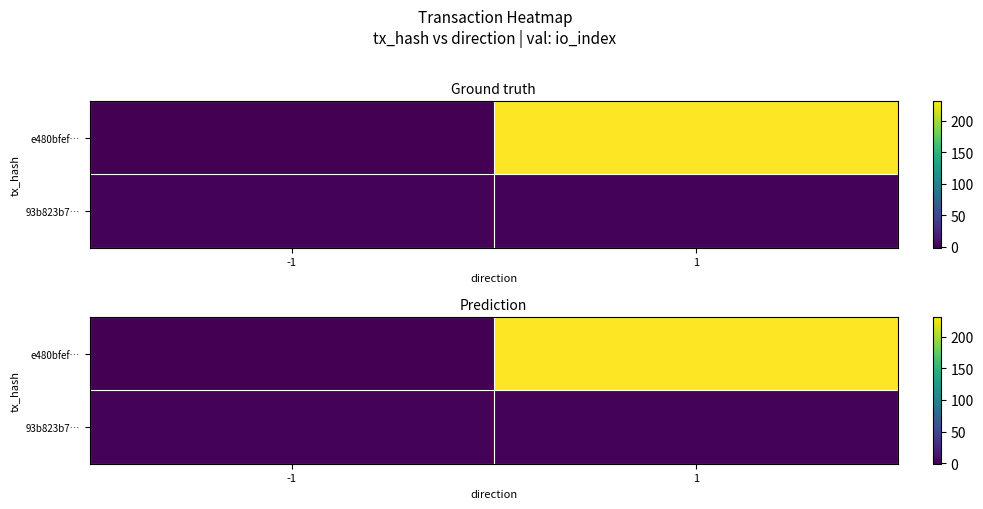

What is the difference between the maximum and minimum values in the e480bfef… series?

232